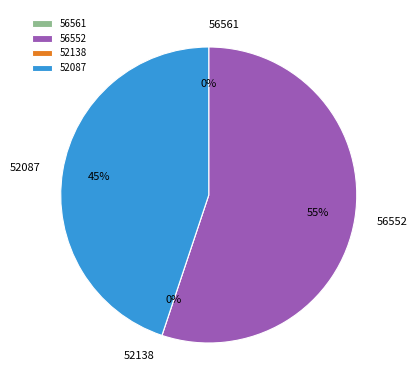

What portion of the pie excludes 56561?

100.0%